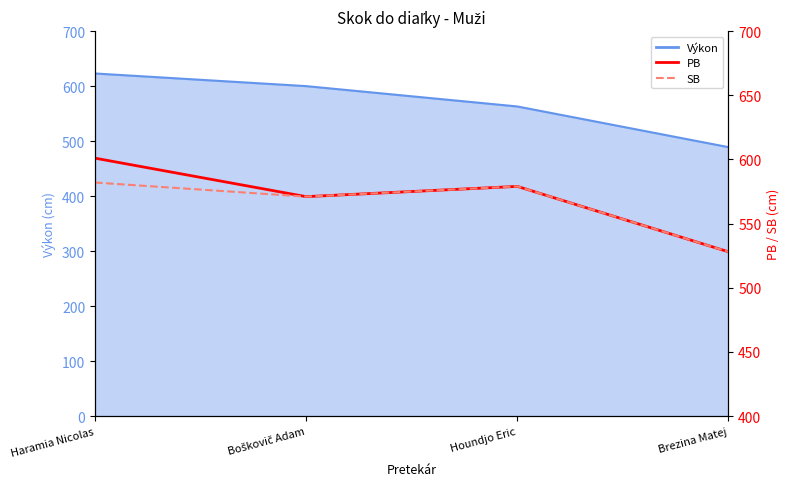

Does the chart have visible grid lines?

No